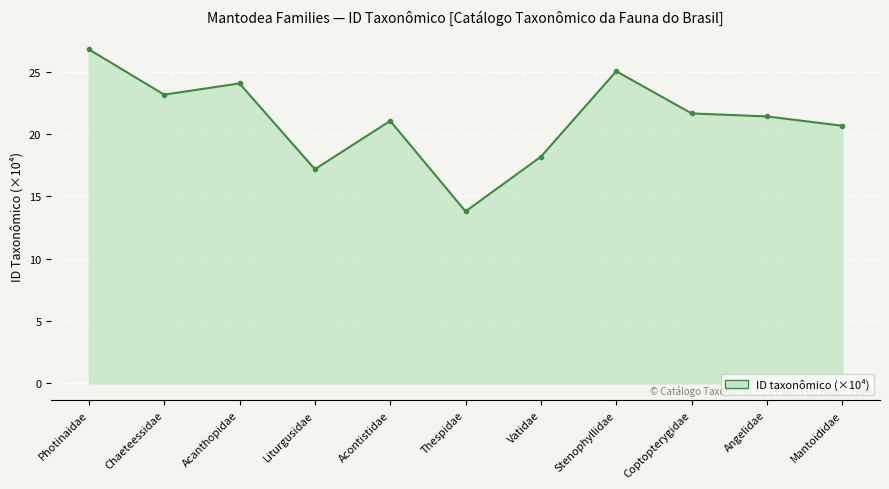

Where does the data first go above 21?

Photinaidae